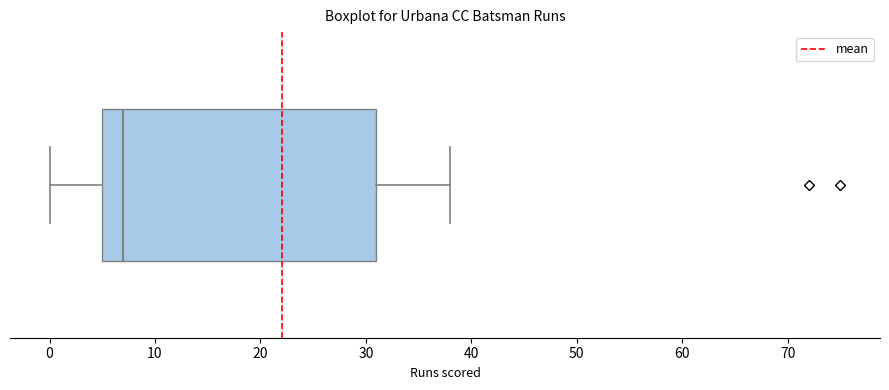

Read this box plot against the x-axis: the position of the median line, the range covered by the box, and the ends of both whiskers. The values are not printed on the chart, so give them approximately, as read against the axis.

median 7, box 5 to 31, whiskers 0 to 38